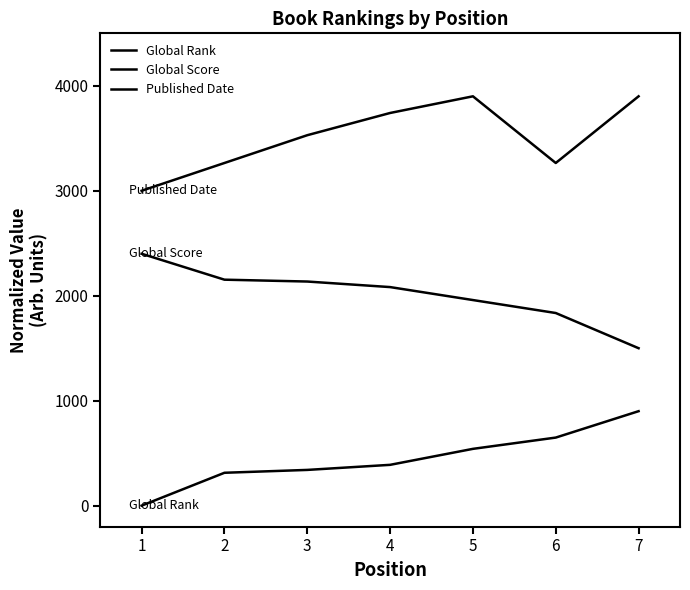

Is this an area chart (filled region under the line)?

No